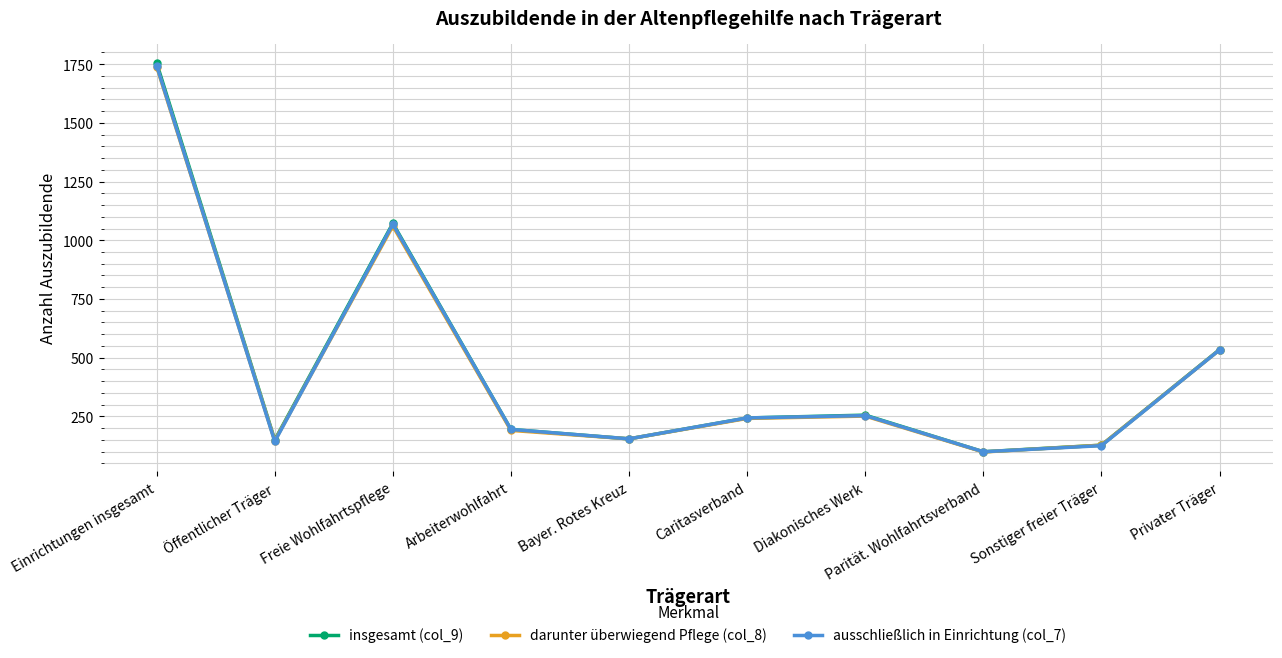

At which label is darunter überwiegend Pflege (col_8) closest to 919?

Freie Wohlfahrtspflege